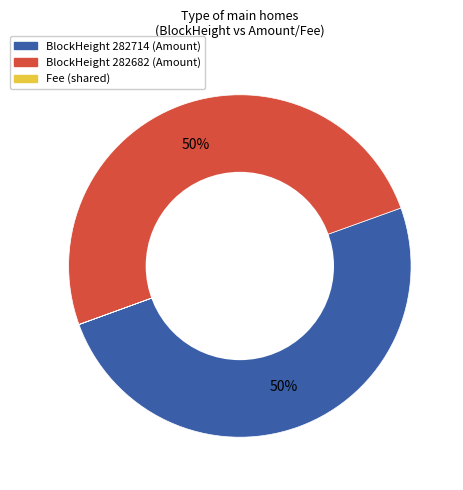

To the nearest percent, what percentage of the pie is BlockHeight 282714 (Amount)?

50%